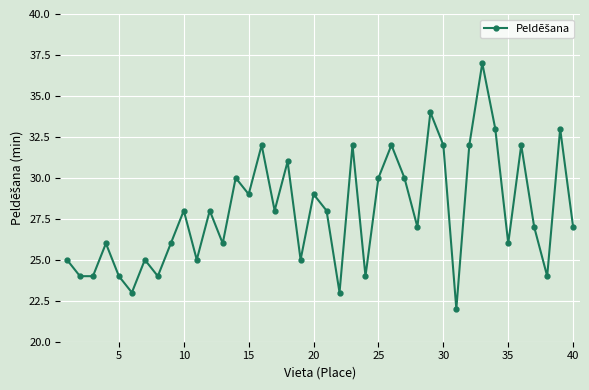

True or false: the data has more than 2 interior local peaks.

True